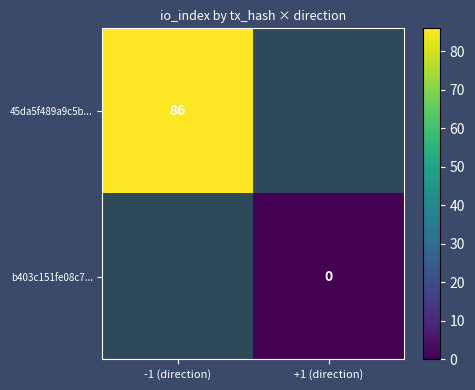

True or false: 45da5f489a9c5b... has a value of 143 at -1 (direction).

False